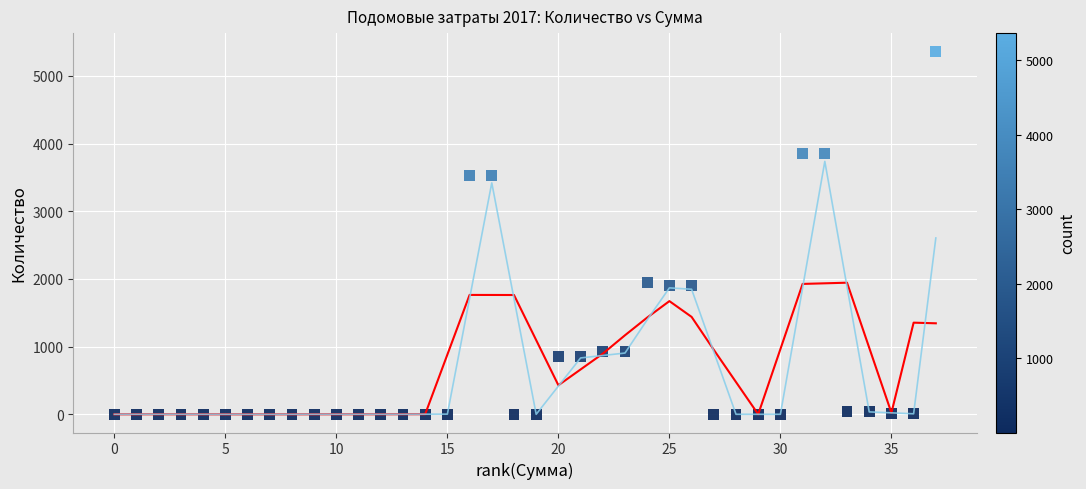

What is the range of X values (max minus min)?

37.0